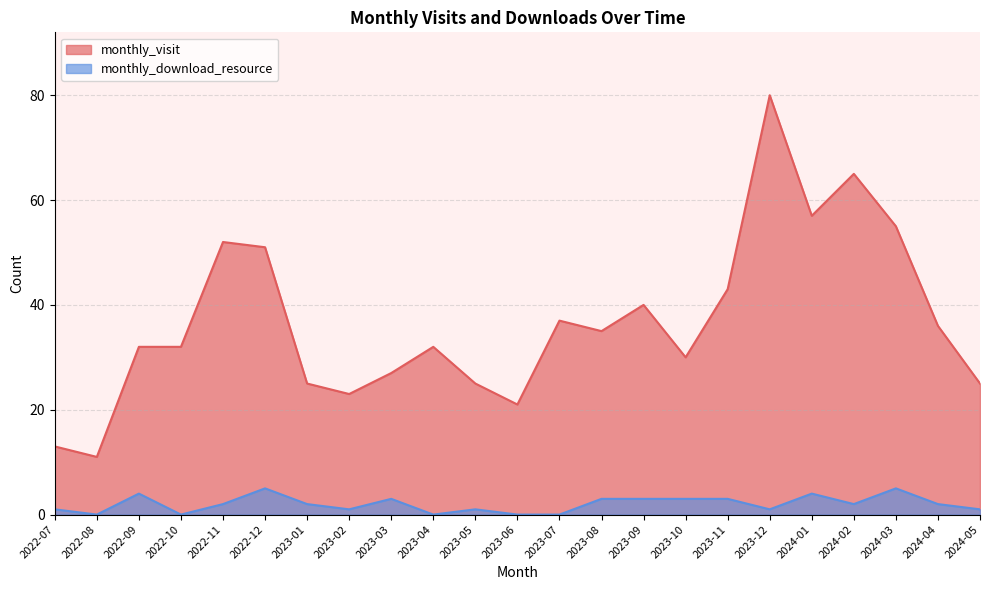

True or false: monthly_download_resource and monthly_visit cross at least once.

False